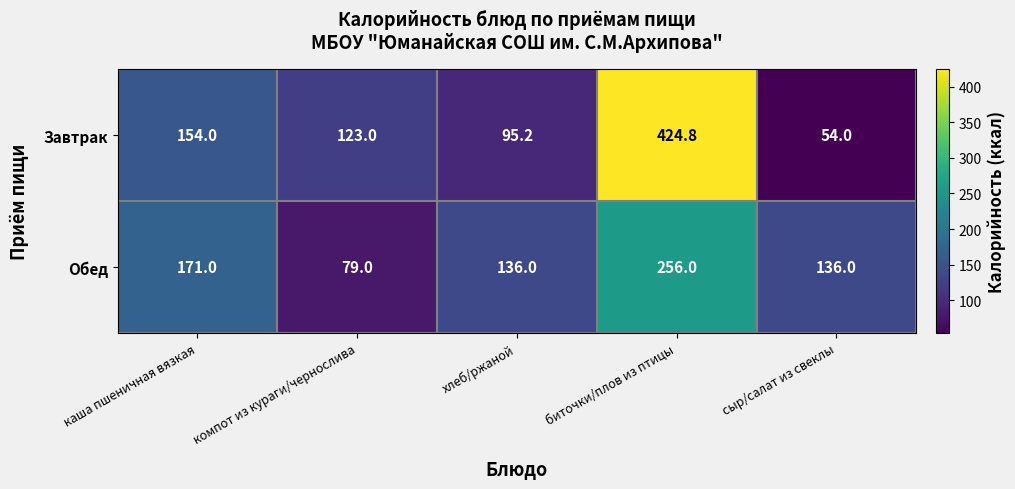

What is the average value of the Обед series?

155.6